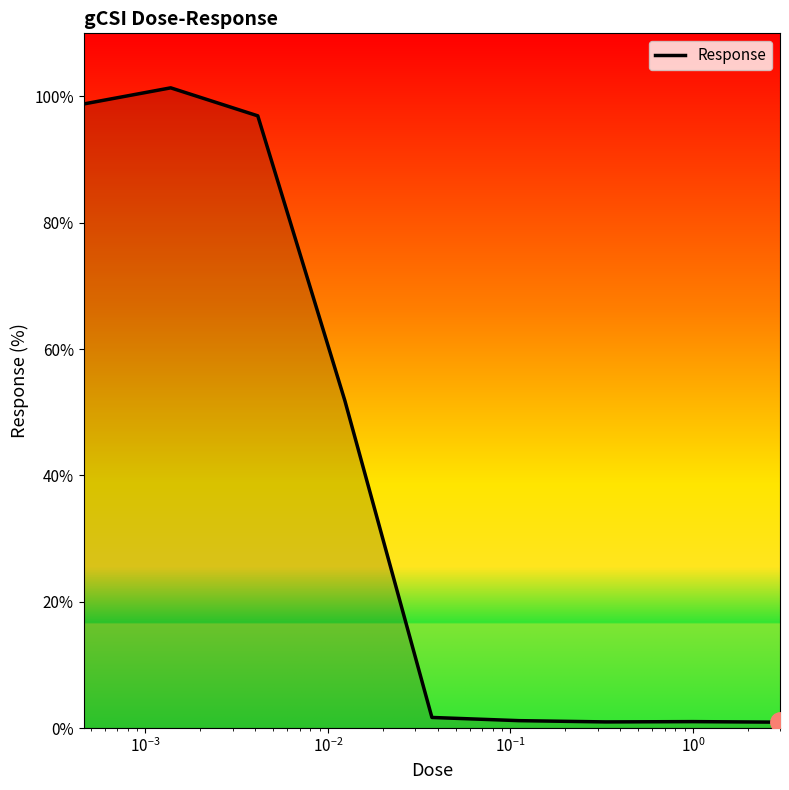

What is the difference between the maximum and minimum values?

100.4